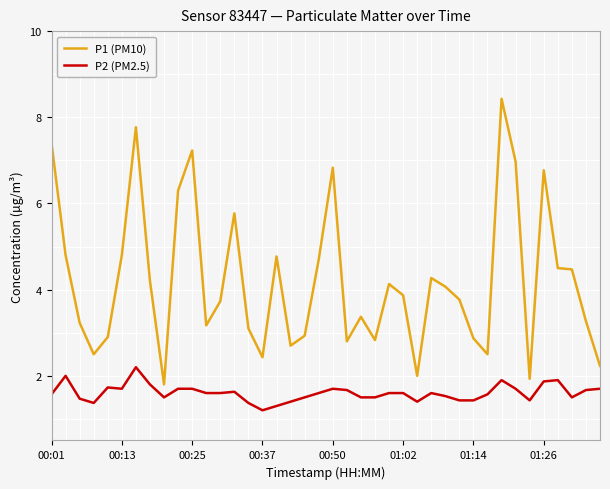

What is the difference between the maximum and minimum values in the P1 (PM10) series?

6.6